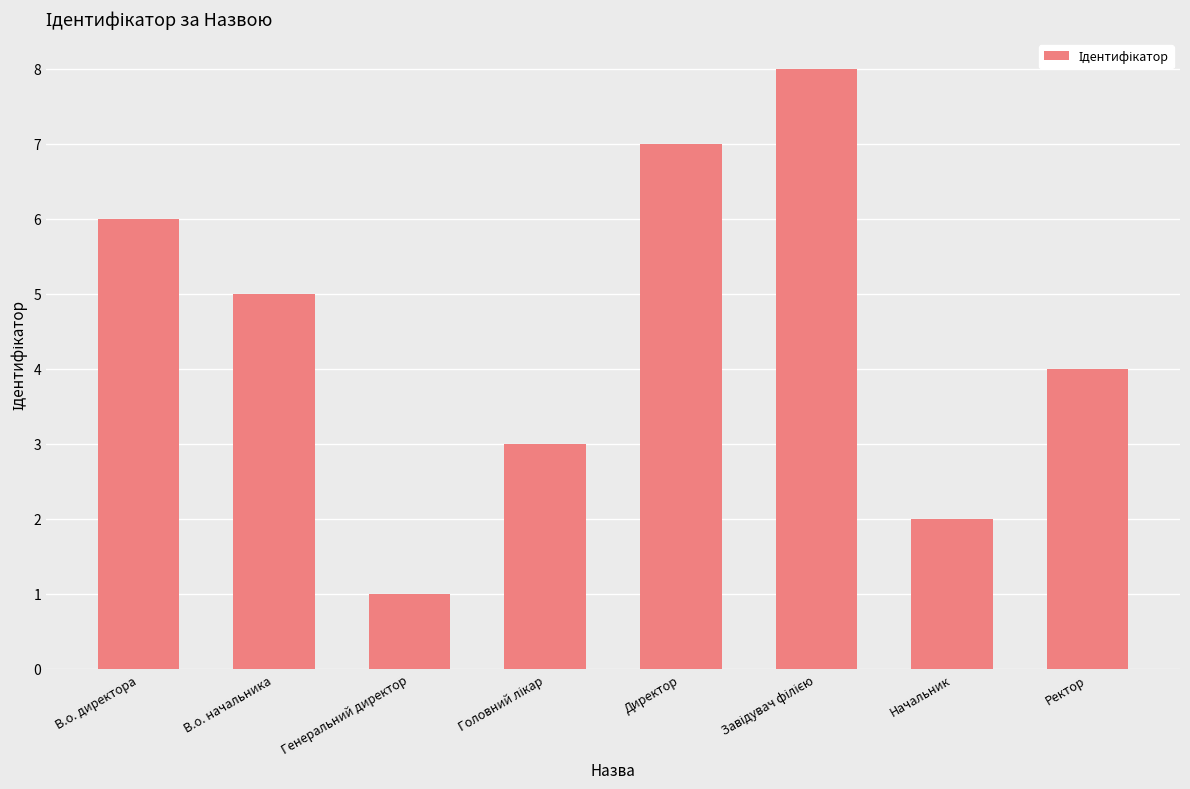

Which category has the lowest value across all series?

Генеральний директор